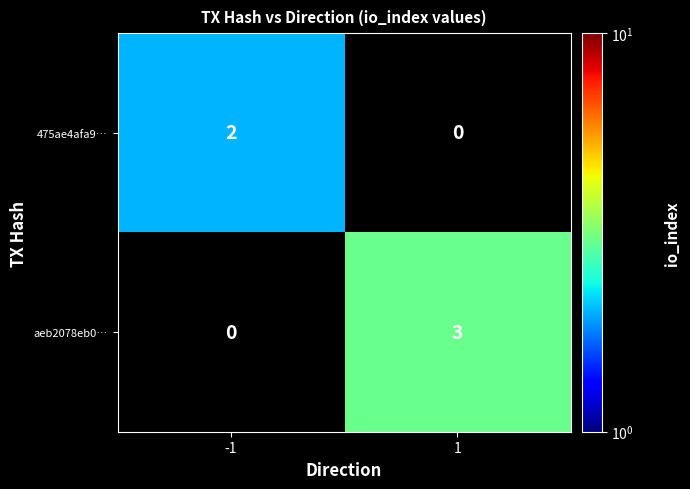

Is the value of aeb2078eb0… at 1 greater than the value of 475ae4afa9… at -1?

Yes